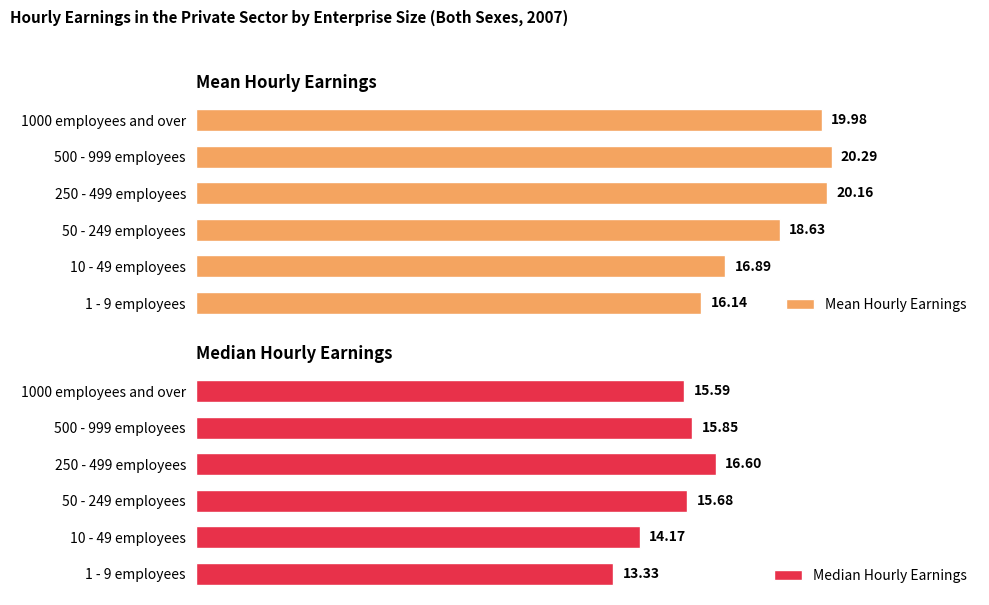

List the labels in order of Mean Hourly Earnings value, smallest first.

1 - 9 employees, 10 - 49 employees, 50 - 249 employees, 1000 employees and over, 250 - 499 employees, 500 - 999 employees